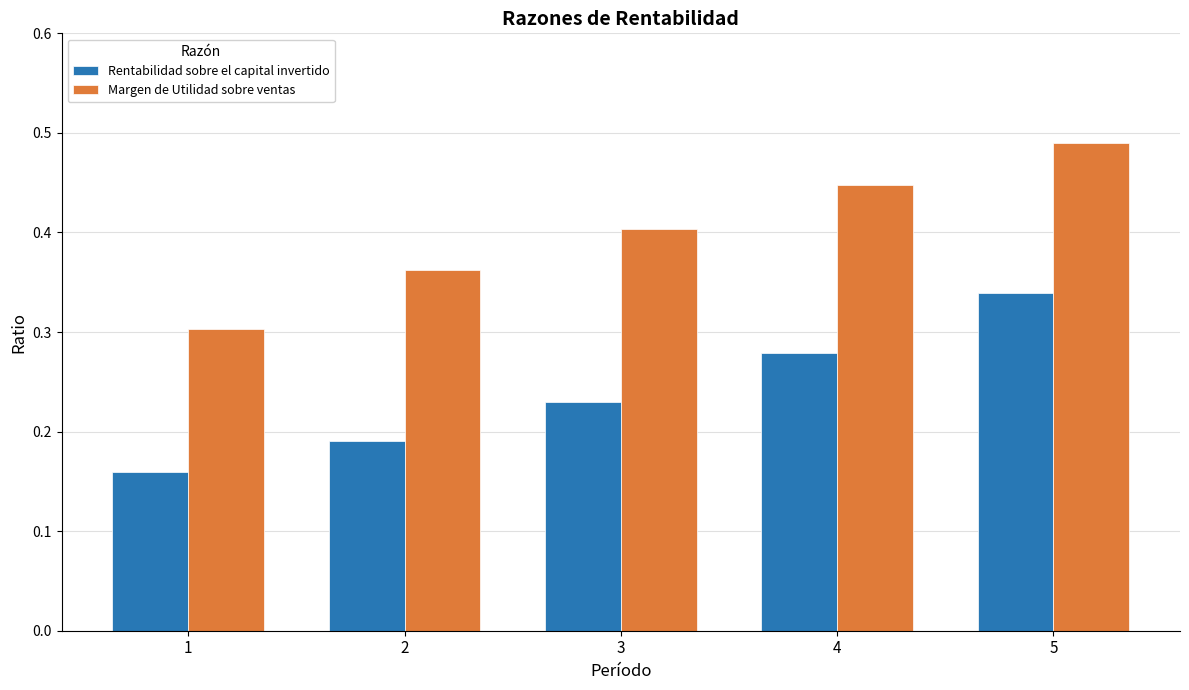

The value of Rentabilidad sobre el capital invertido at 3 is 0.1. True or false?

False